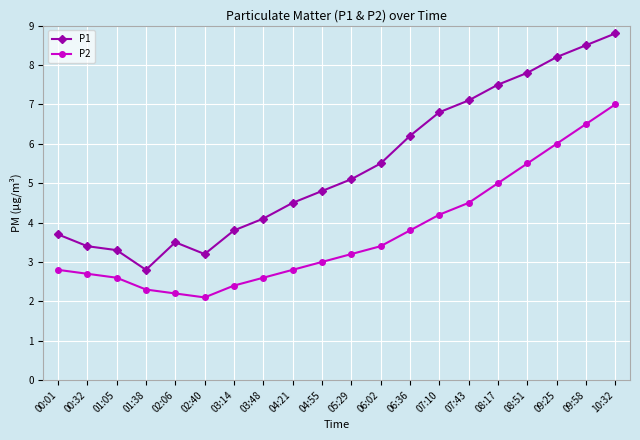

True or false: P1 has a value of 2.8 at 01:38.

True